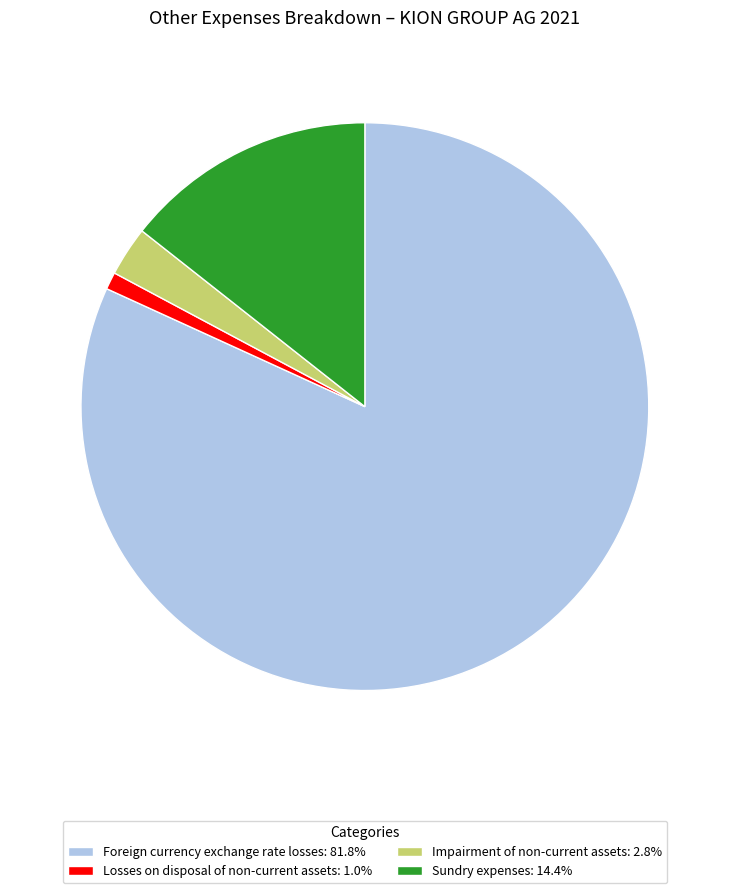

Is the sum of Foreign currency exchange rate losses: 81.8% and Impairment of non-current assets: 2.8% greater than half?

Yes